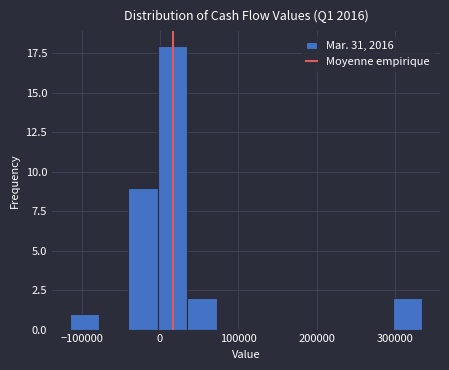

Around what value on the x-axis is the tallest bar? Give the approximate position of its centre, as read against the axis.

20000